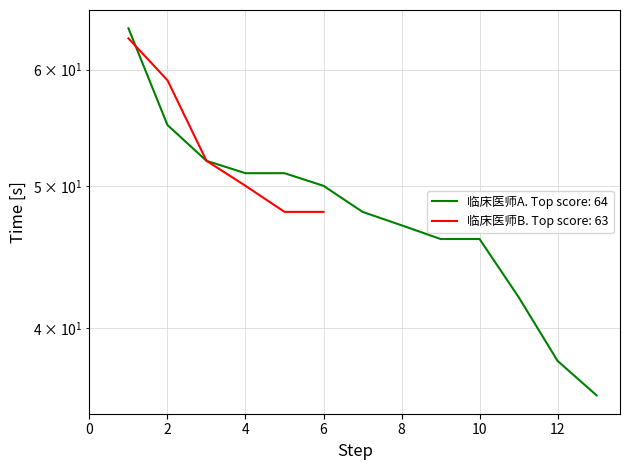

The chart shows a value of 47 at 8. True or false?

True